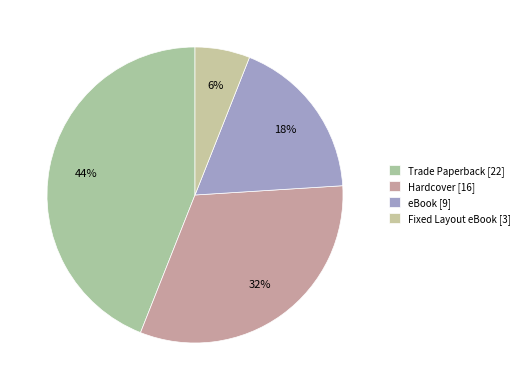

How many segments does this pie chart have?

4